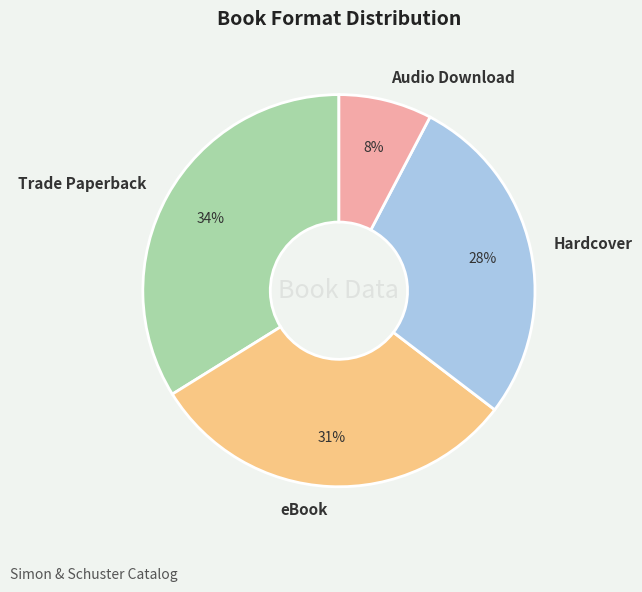

To the nearest percent, what is the combined percentage of Trade Paperback and Audio Download?

42%